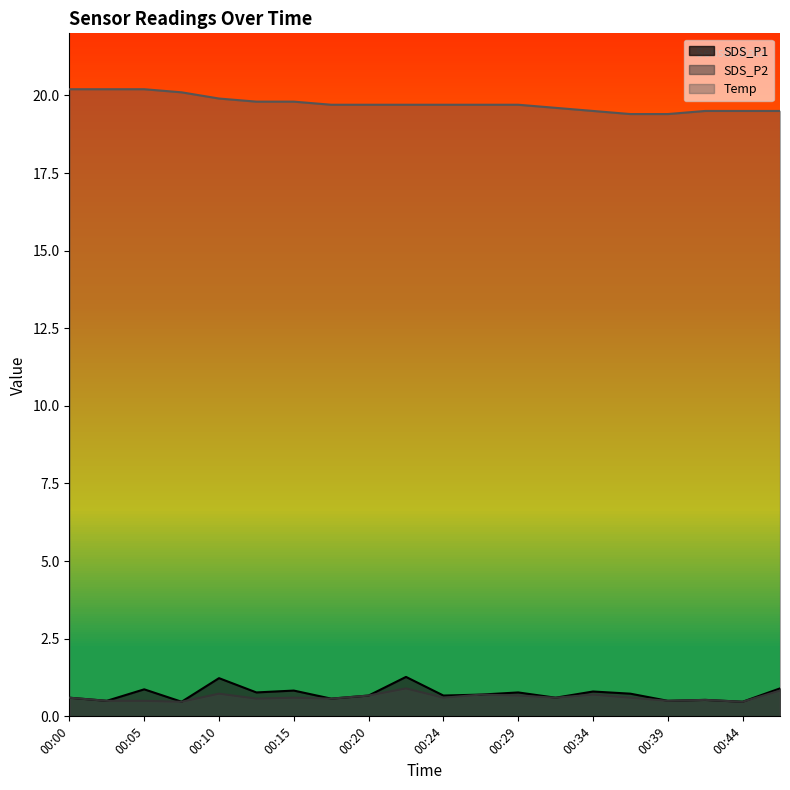

Read the SDS_P2 value at 00:12.

0.6